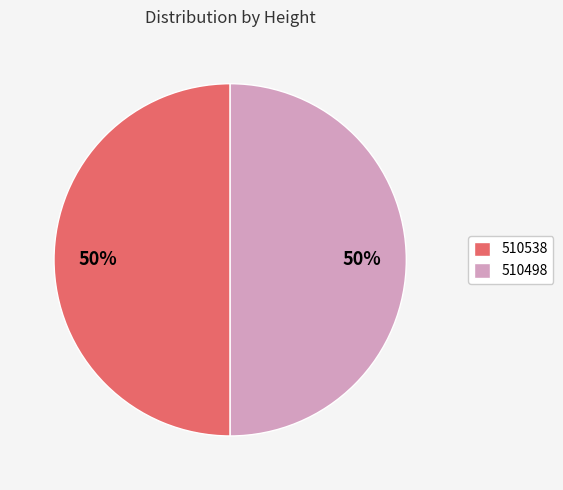

Approximately how many times larger is the value at 510538 compared to 510498?

1.0